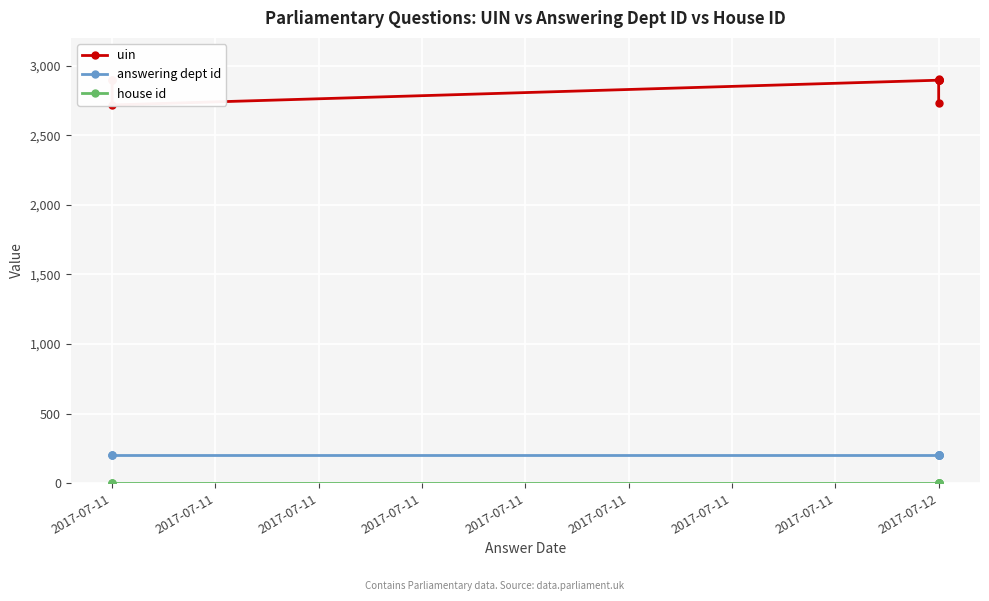

What is the average value of the answering dept id series?

201